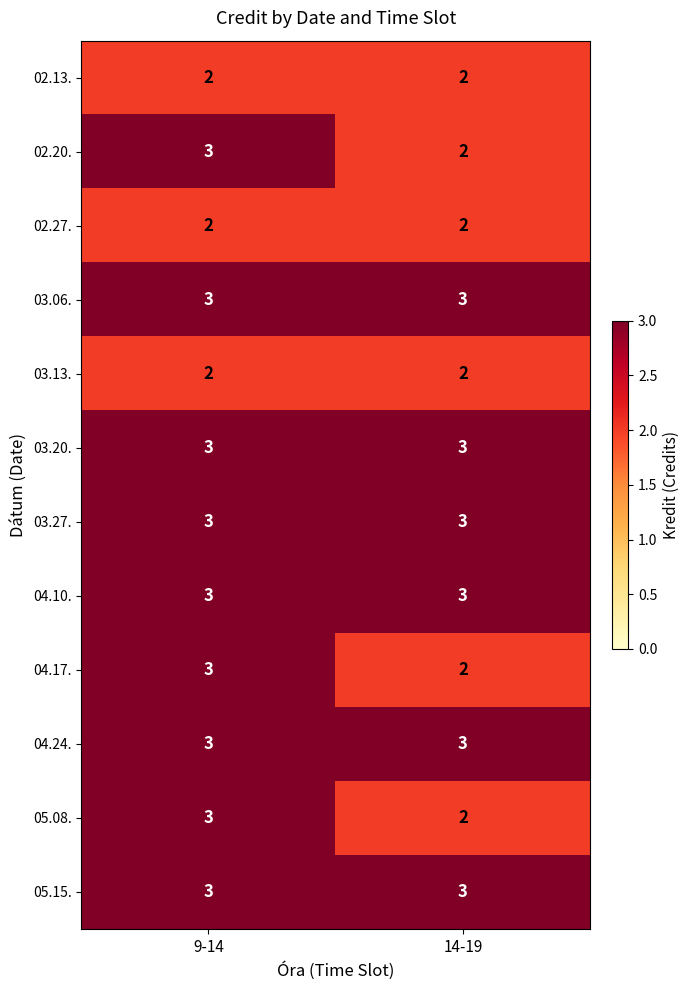

What is the total value across all series at 9-14?

33